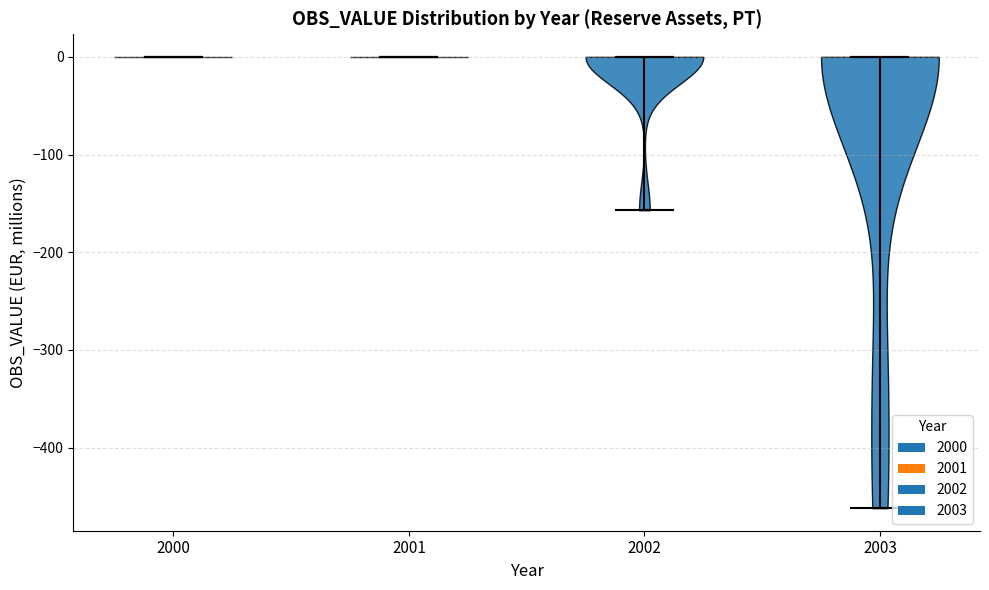

Reading left to right, read every violin against the y-axis: where its median line is, and the lowest and highest points it reaches. The values are not printed on the chart, so give them approximately, as read against the axis.

2000: median line 0, lowest point 0, highest point 0
2001: median line 0, lowest point 0, highest point 0
2002: median line 0, lowest point -160, highest point 0
2003: median line 0, lowest point -460, highest point 0